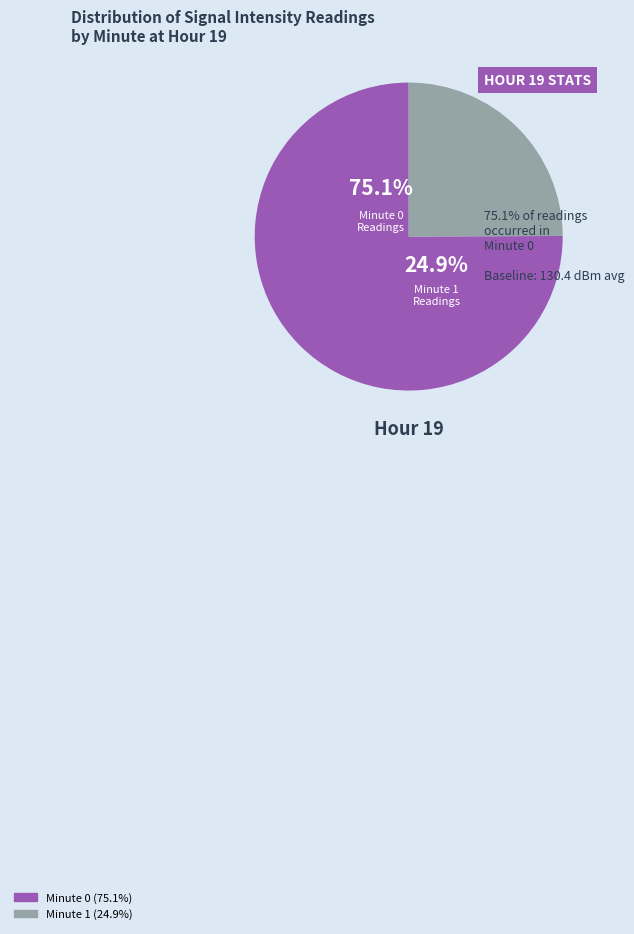

Is it true that 15 is 16% of the pie?

False